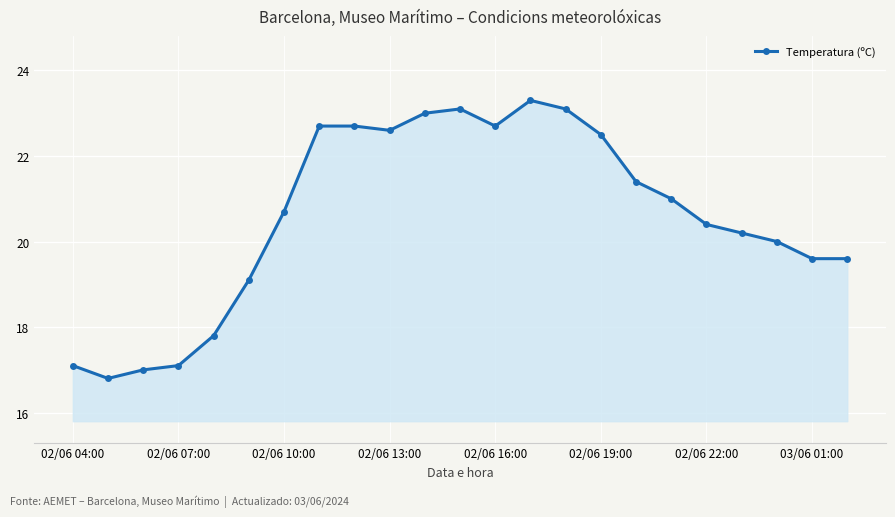

What is the value of the 23rd point from the left?

19.6